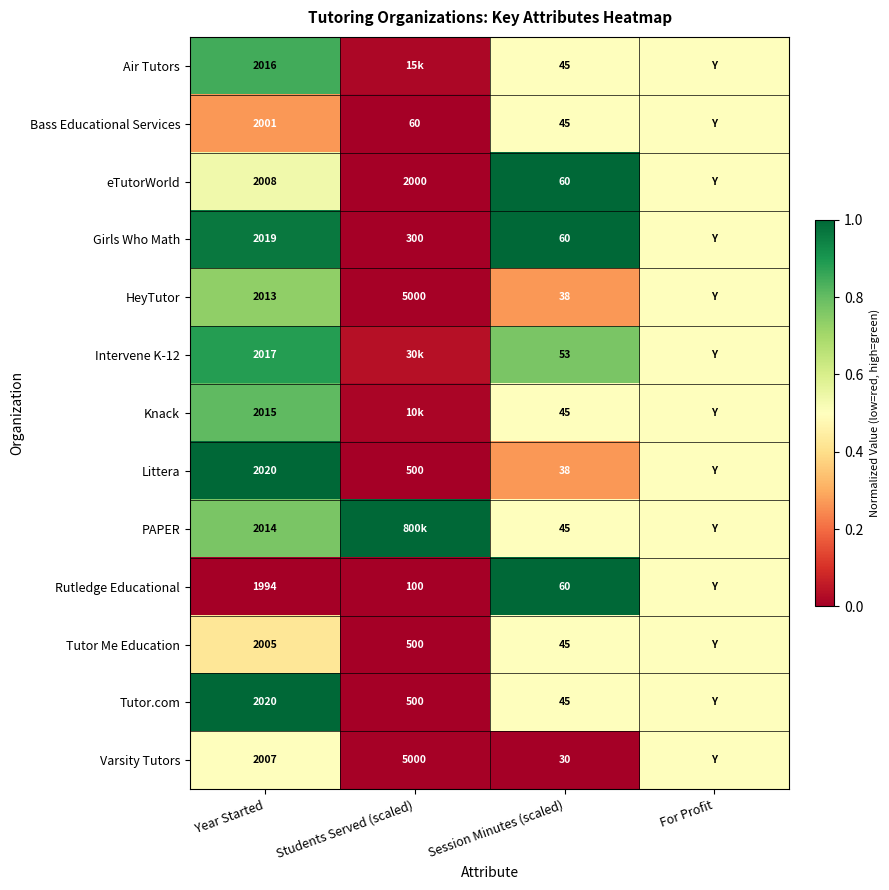

What is the difference between the highest and lowest values at Year Started?

26.0